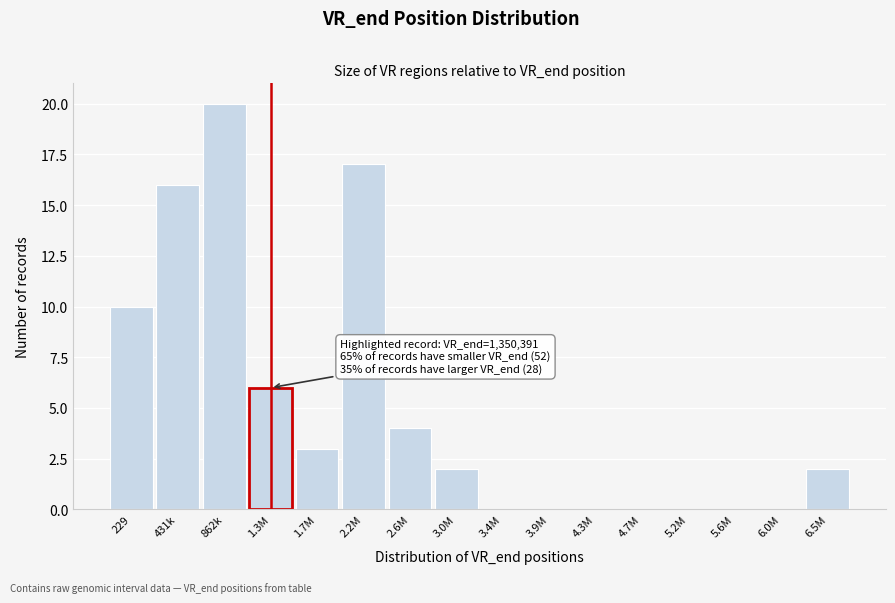

Reading left to right, list all the values displayed in this chart.

229=10	431k=16	862k=20	1.3M=6	1.7M=3	2.2M=17	2.6M=4	3.0M=2	3.4M=0	3.9M=0	4.3M=0	4.7M=0	5.2M=0	5.6M=0	6.0M=0	6.5M=2